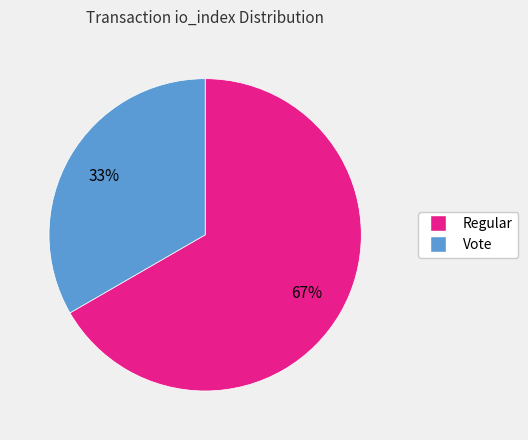

Is there any slice that represents more than half of the pie?

Yes